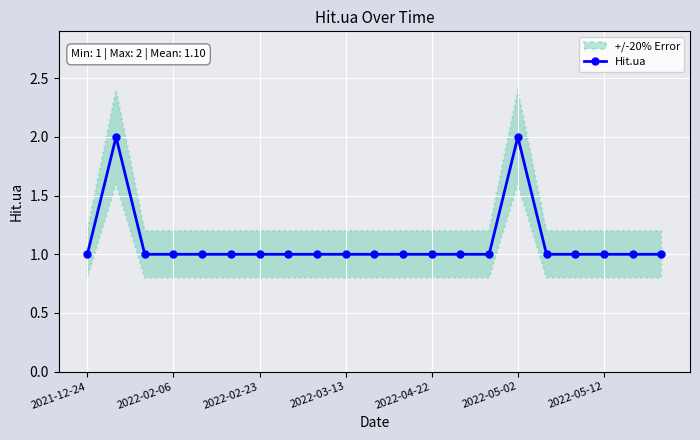

Is it true that the value at 16 is 1?

True